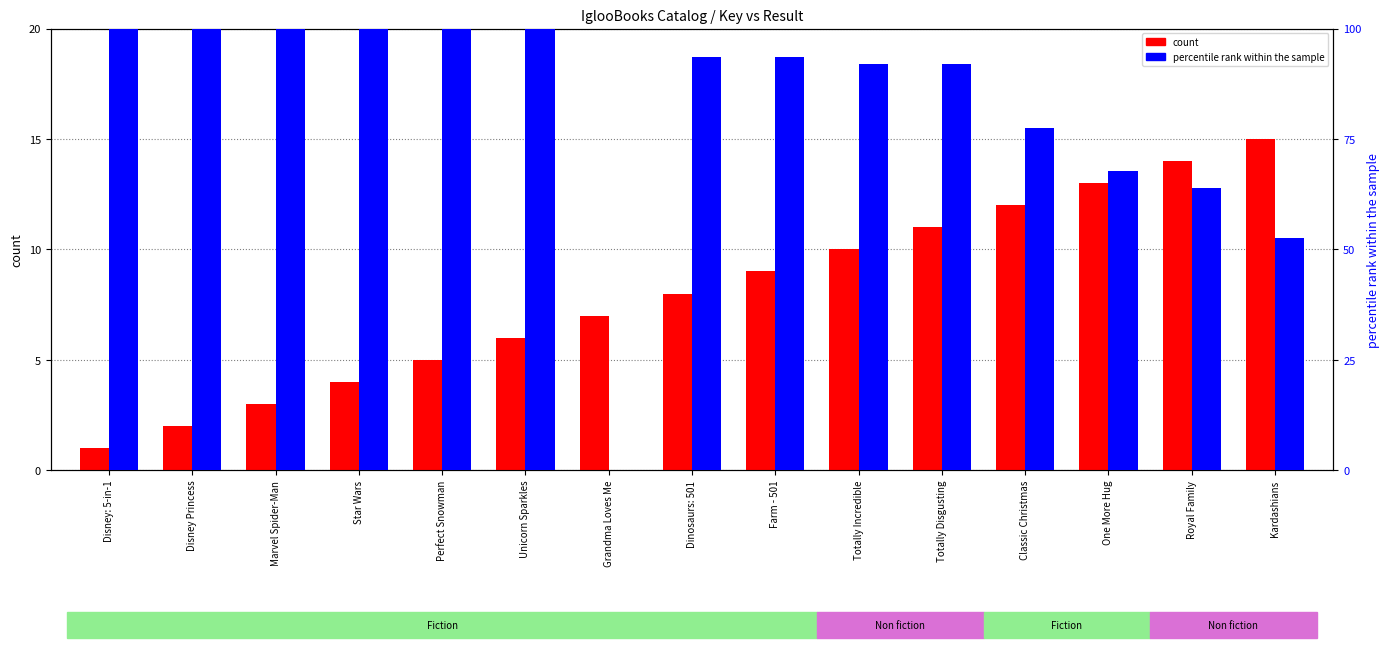

Where does the percentile rank within the sample series first go above 93?

Disney: 5-in-1